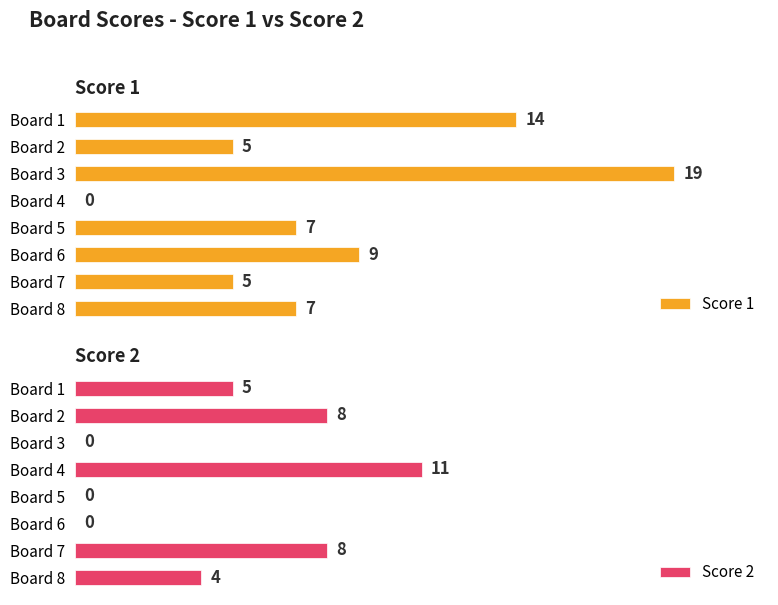

List the series in order of their peak value, lowest first.

Score 2, Score 1